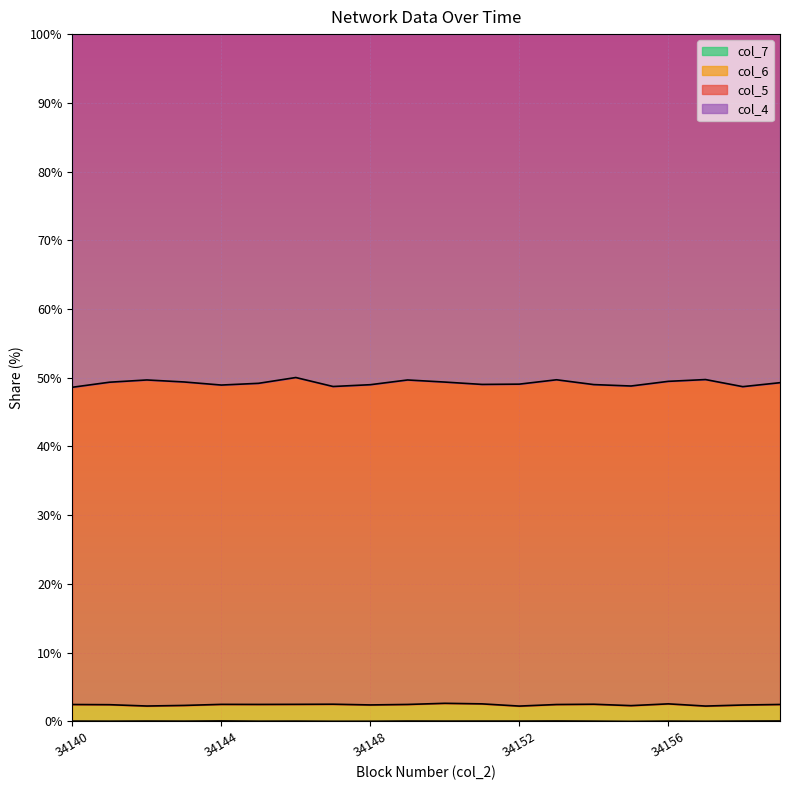

Does the chart display data point markers on the line(s)?

No